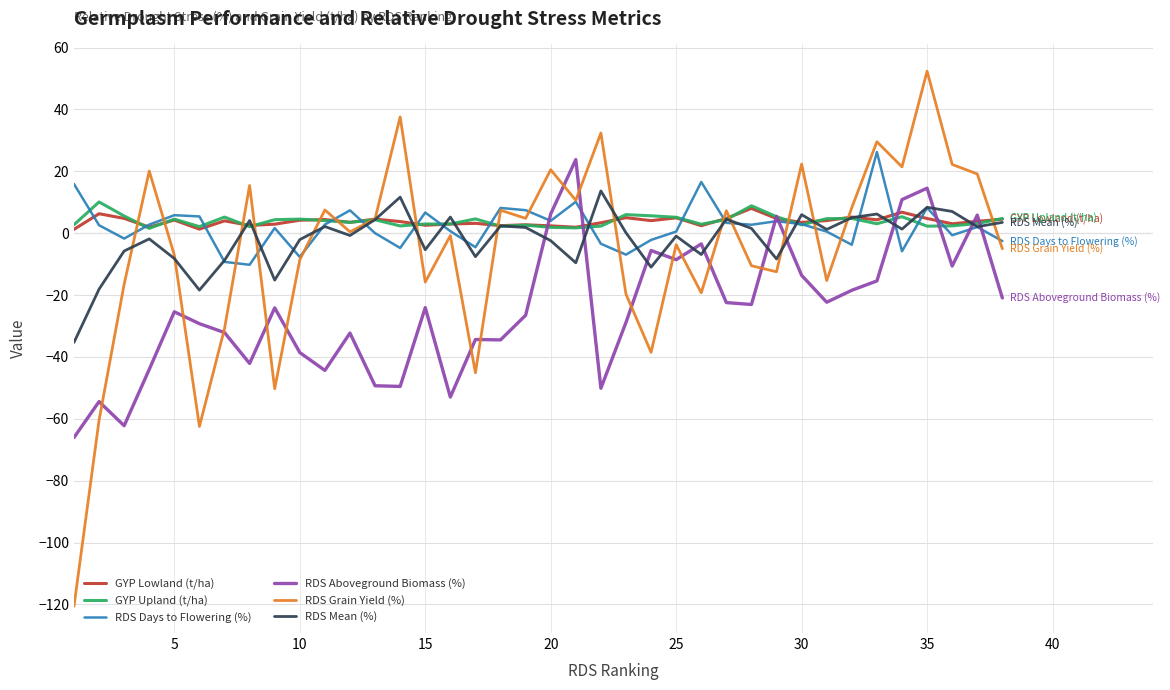

Which series has the widest spread of values?

RDS Grain Yield (%)